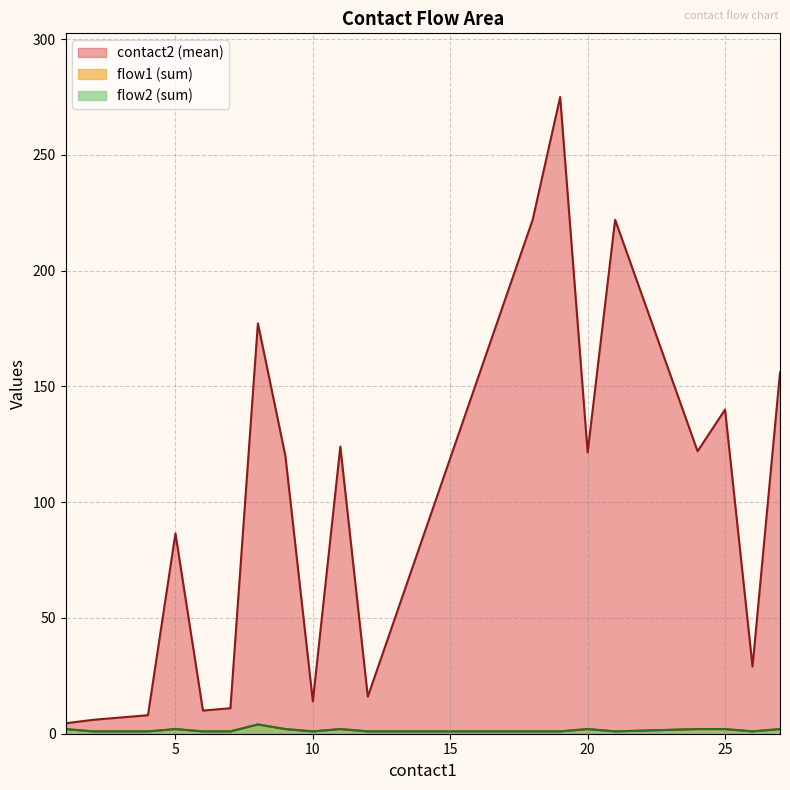

True or false: contact2_mean and flow2 intersect in this chart.

False